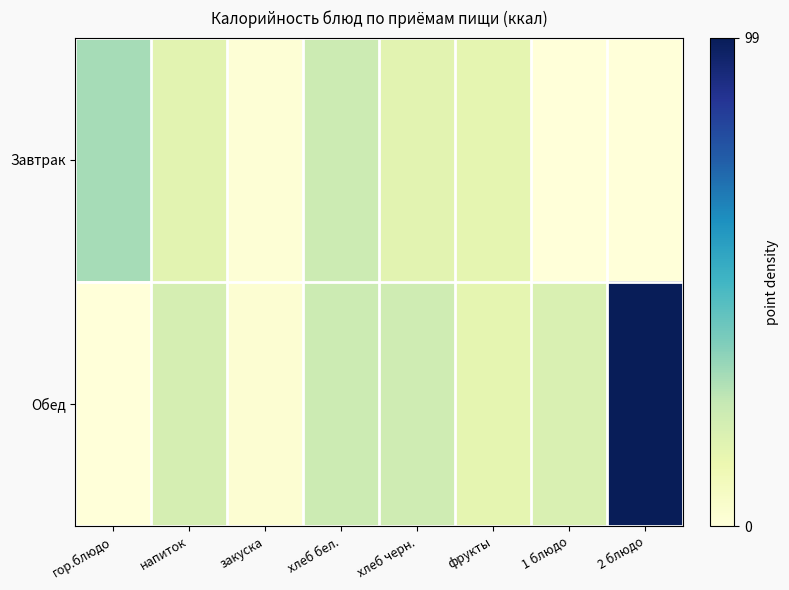

Which series has the largest total across all categories?

Обед